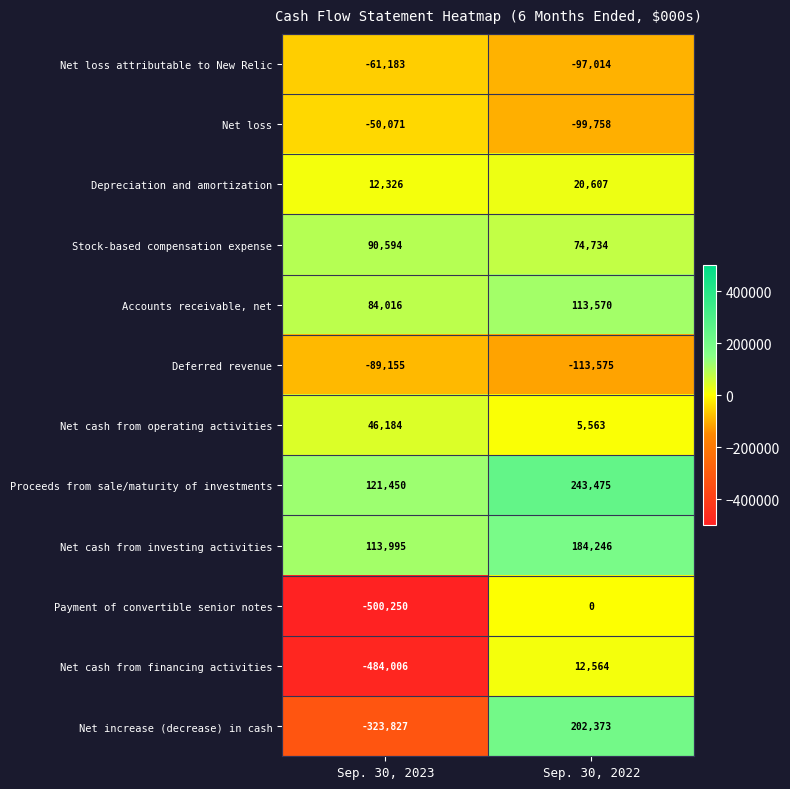

Which series has the widest spread of values?

Net increase (decrease) in cash